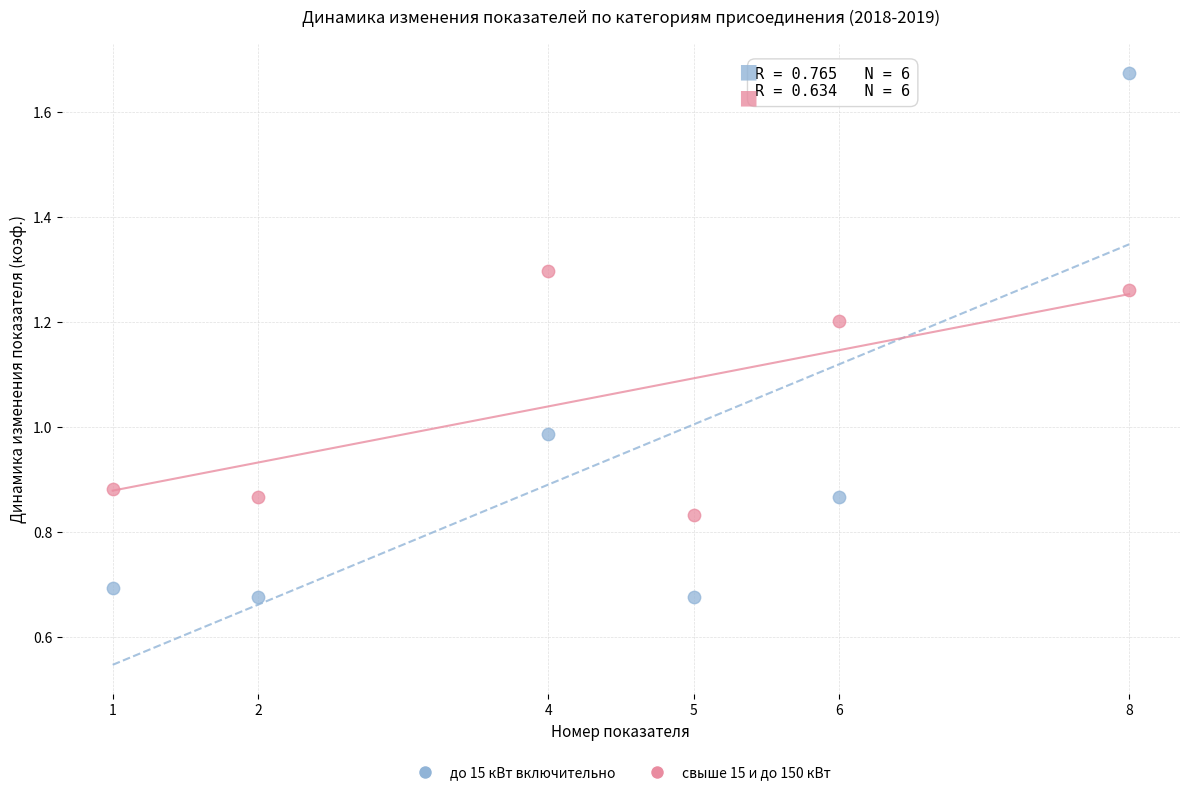

Across all data points, what is the average X value?

4.3